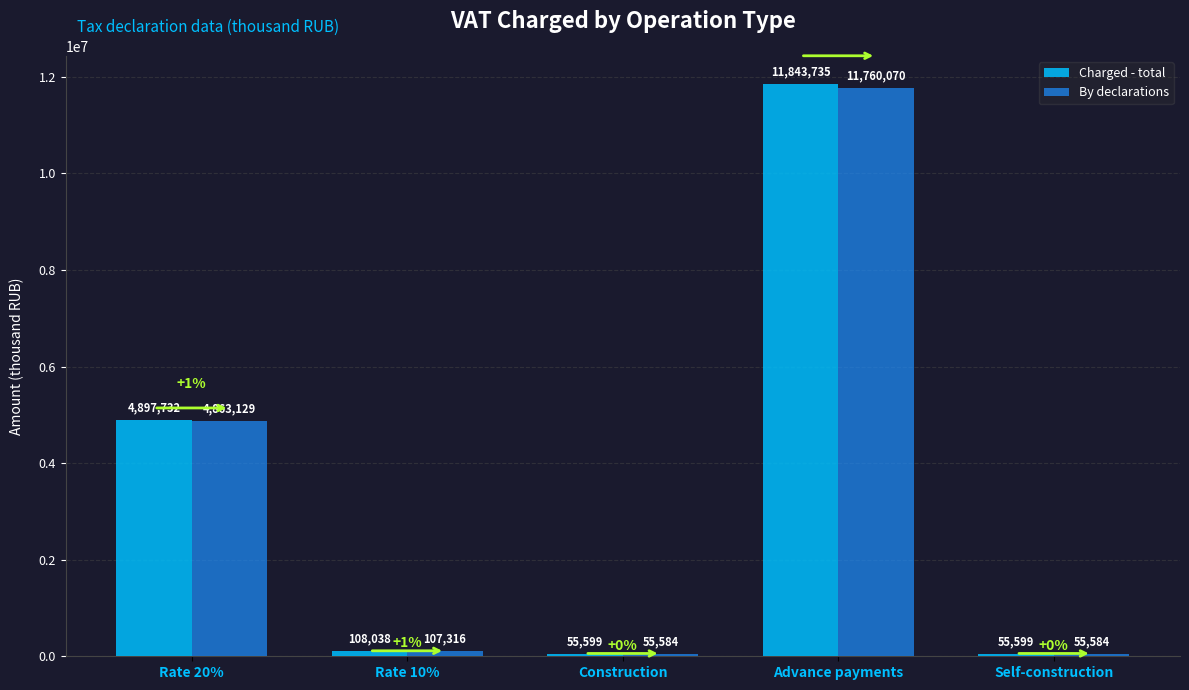

What is the highest value of the By declarations series?

11760070